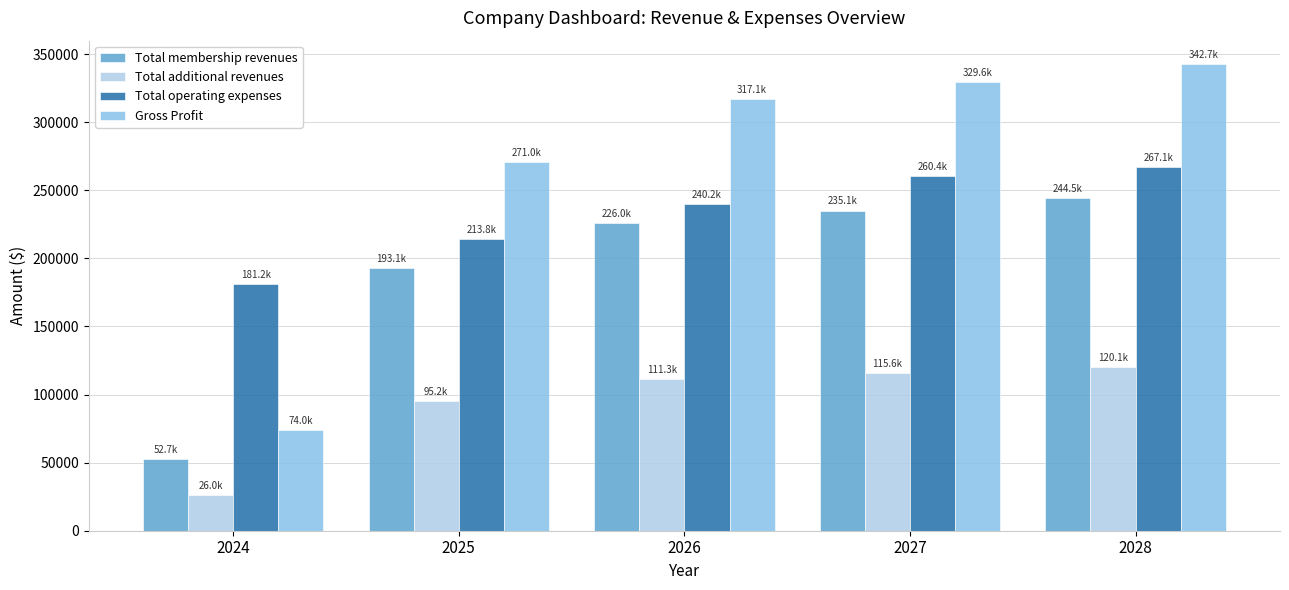

What value does the Gross Profit series have at 2027?

329634.3